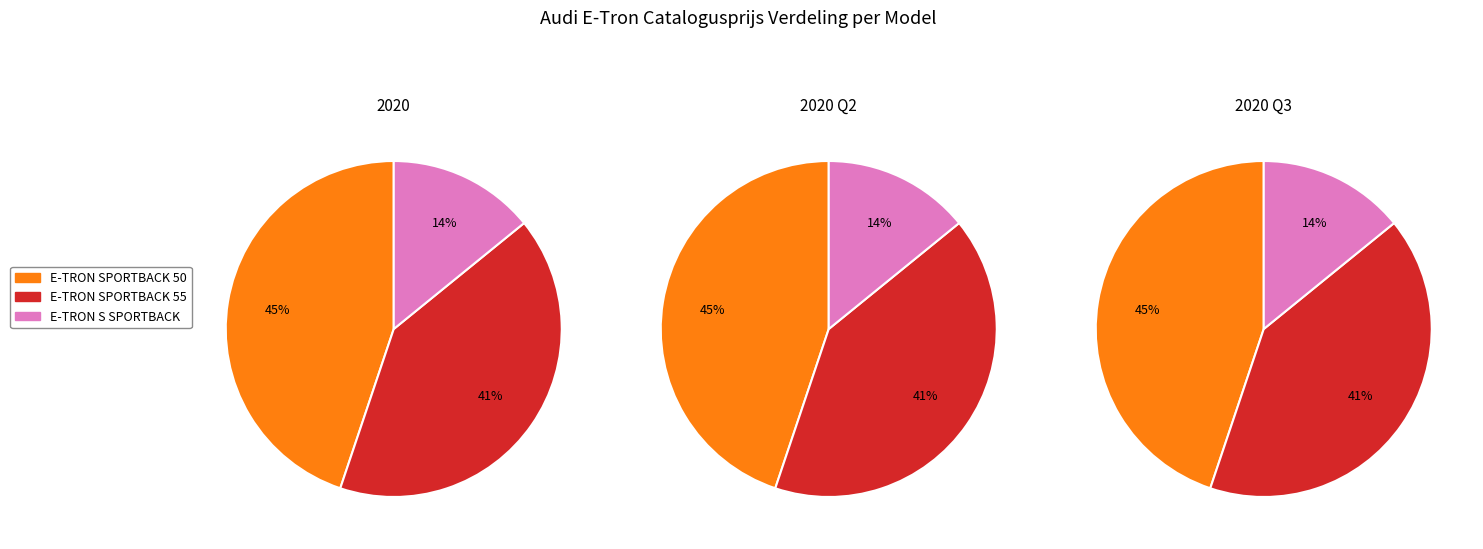

Is E-TRON SPORTBACK 55 the majority of the pie?

No